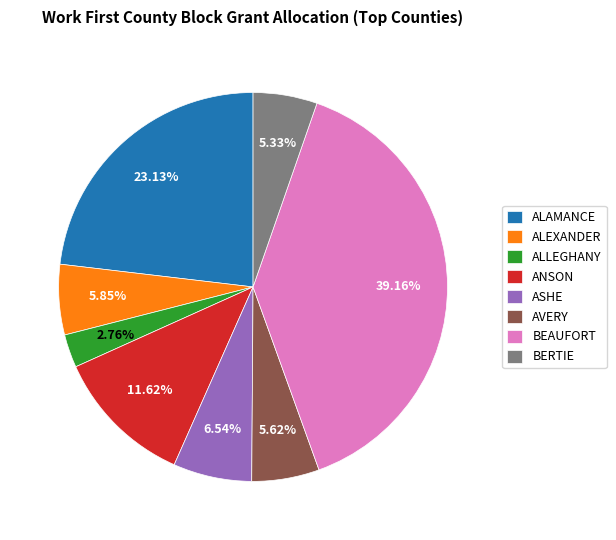

Between ALAMANCE and BERTIE, which is larger?

ALAMANCE